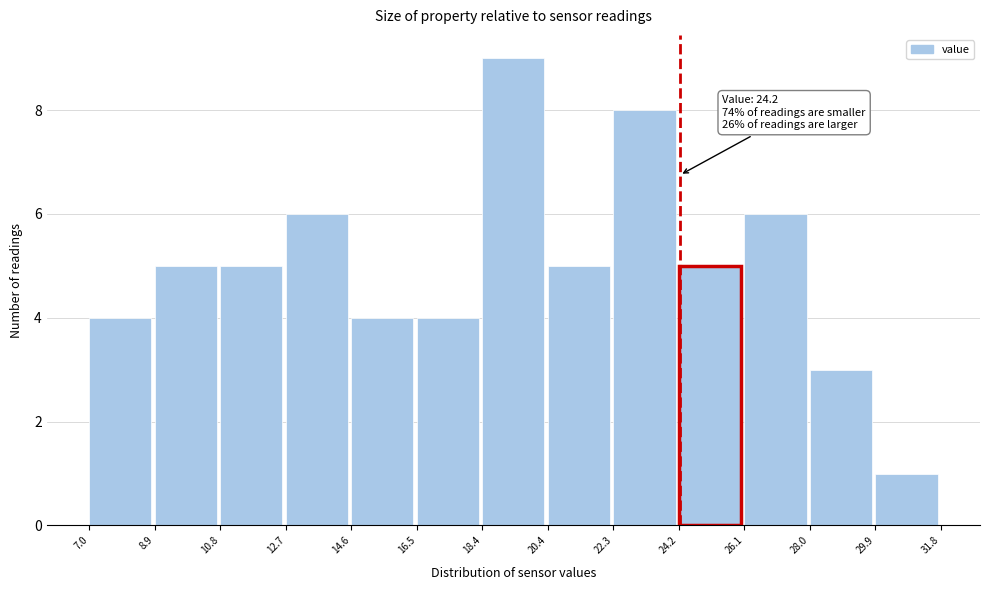

Over which range of the x-axis is the bar tallest?

18.4 to 20.4